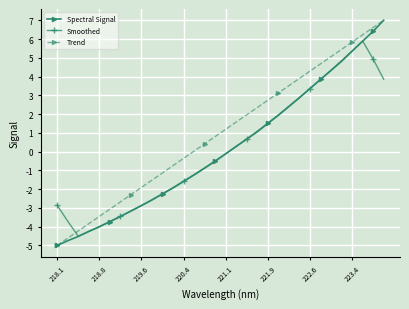

What is the value of the Trend point at the 11th from the left?

-1.1